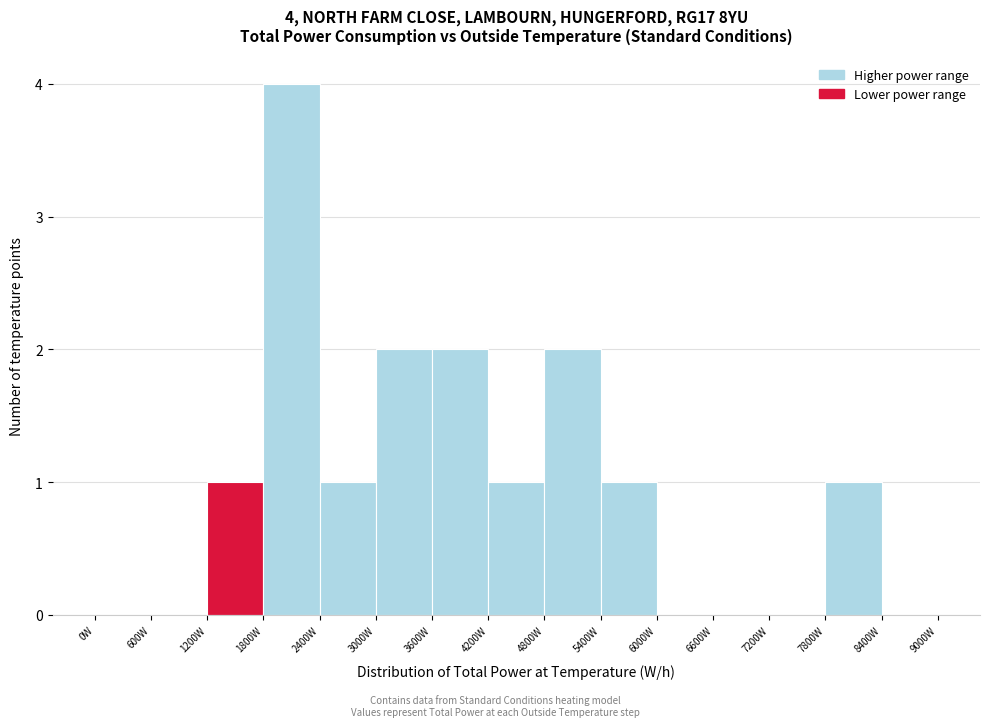

Which range on the x-axis has the tallest bar?

1800 to 2400